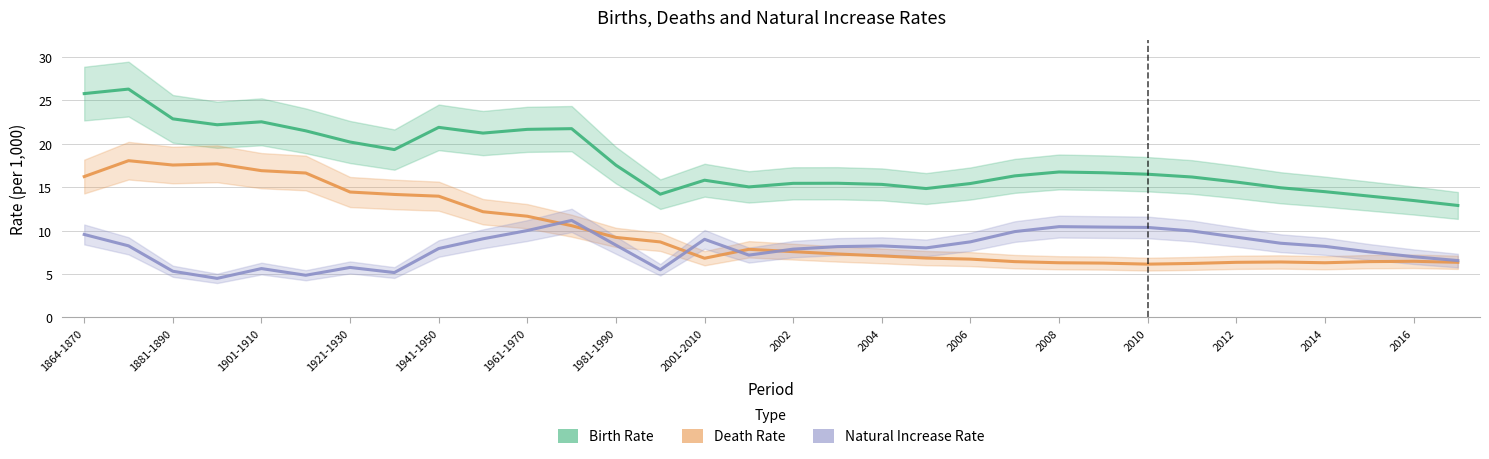

True or false: Birth Rate and Death Rate cross at least once.

False